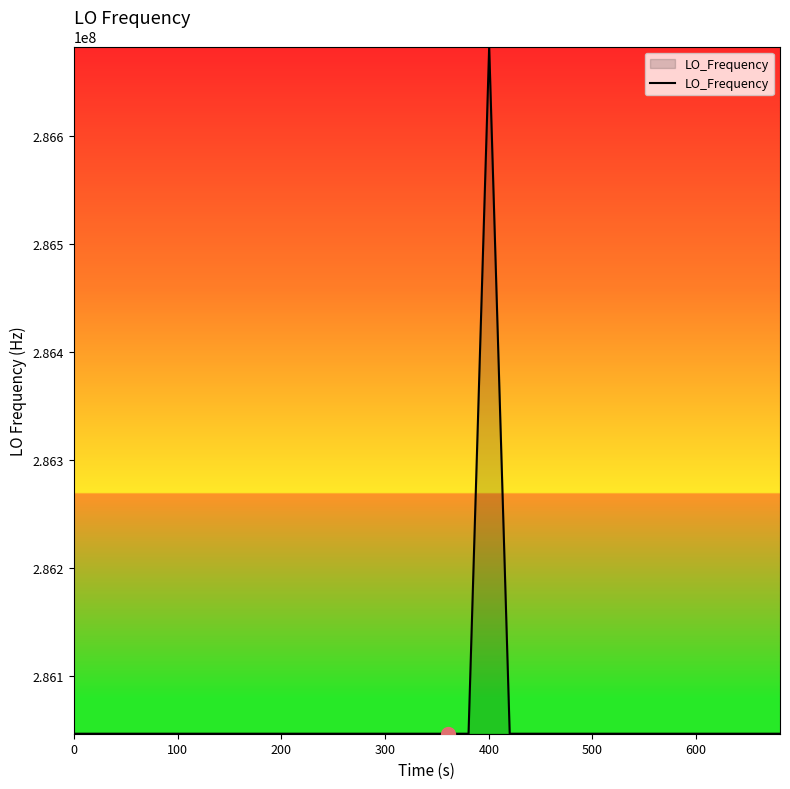

What is the difference between the maximum and minimum values?

635709.3